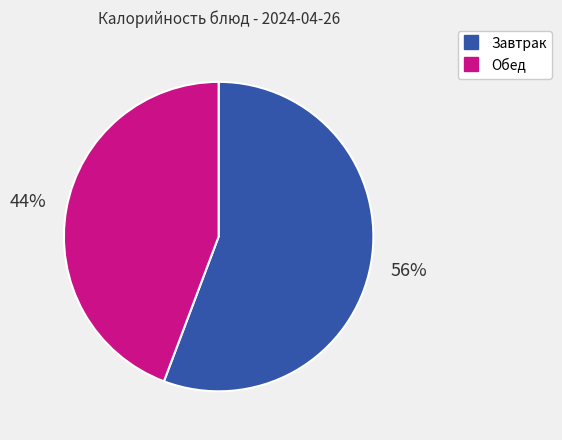

To the nearest percent, what is the average slice percentage?

50%